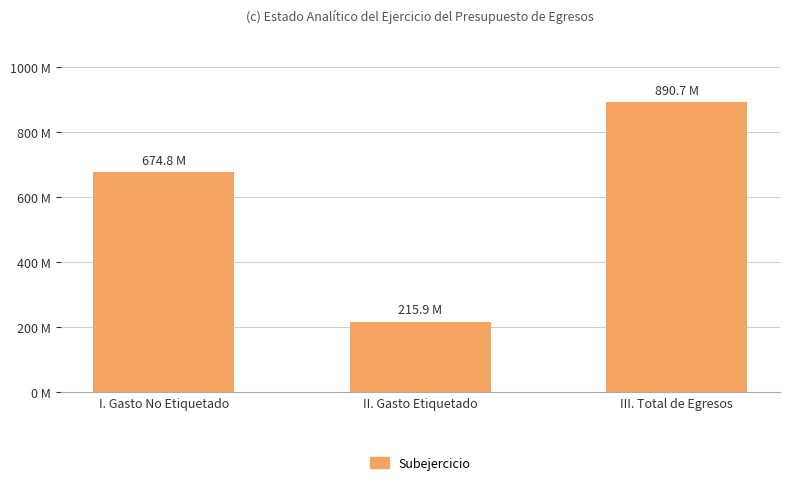

At which category does the chart reach its peak across all series?

III. Total de Egresos